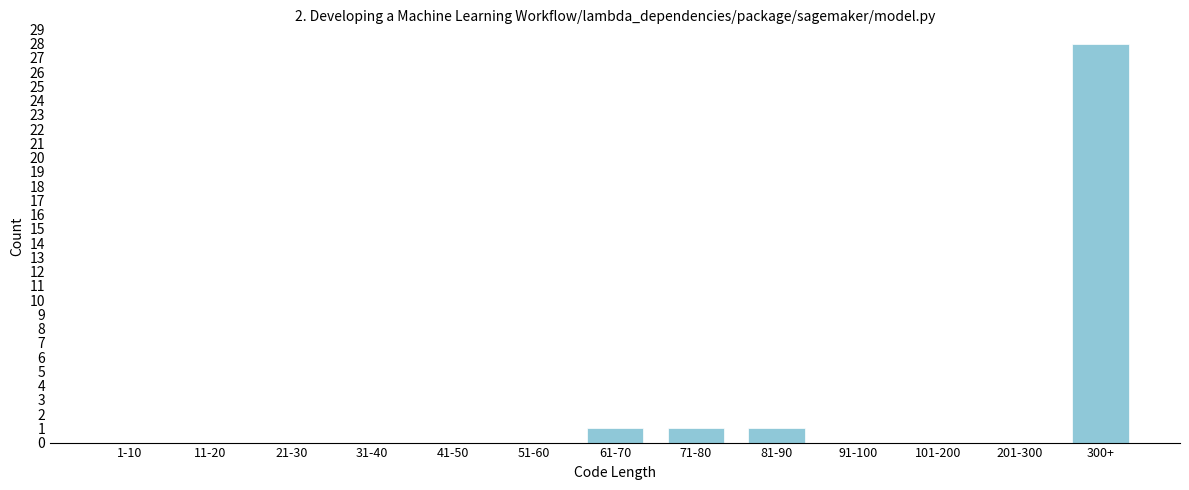

Reading left to right, what are all the values shown in this chart?

1-10=0	11-20=0	21-30=0	31-40=0	41-50=0	51-60=0	61-70=1	71-80=1	81-90=1	91-100=0	101-200=0	201-300=0	300+=28